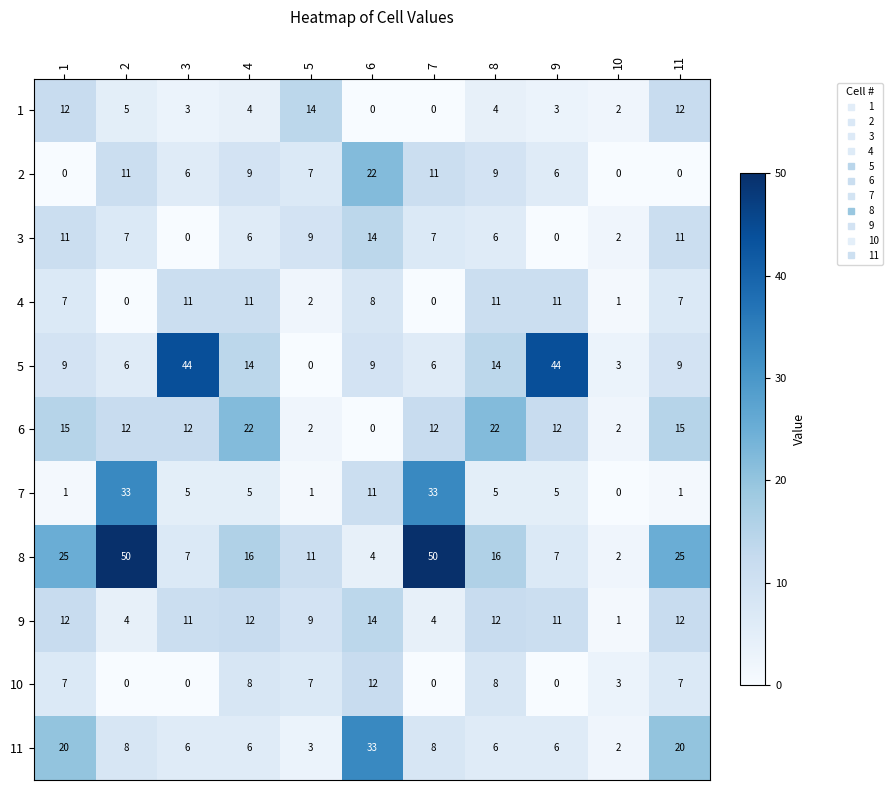

Which series has the largest total across all categories?

8